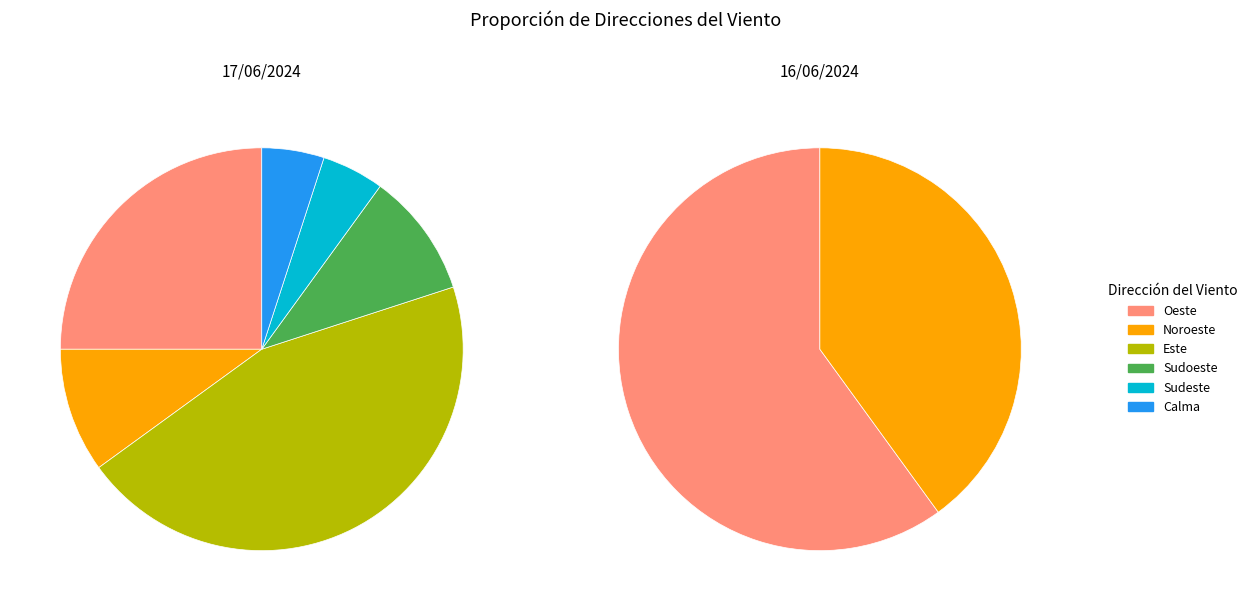

True or false: Oeste accounts for 50% of the total.

False